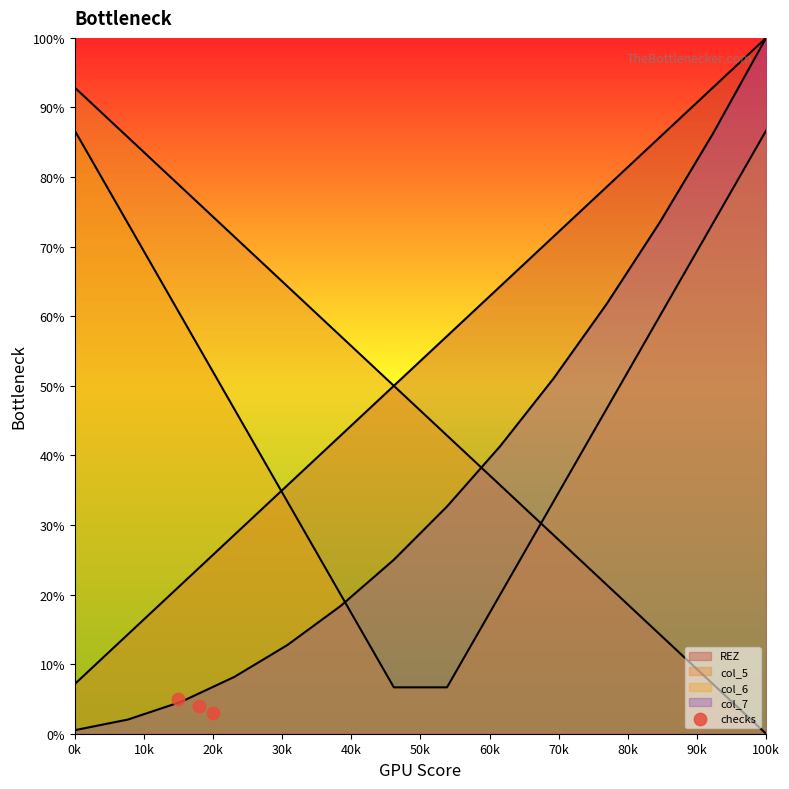

Which has a higher value, 20k or 0k?

0k